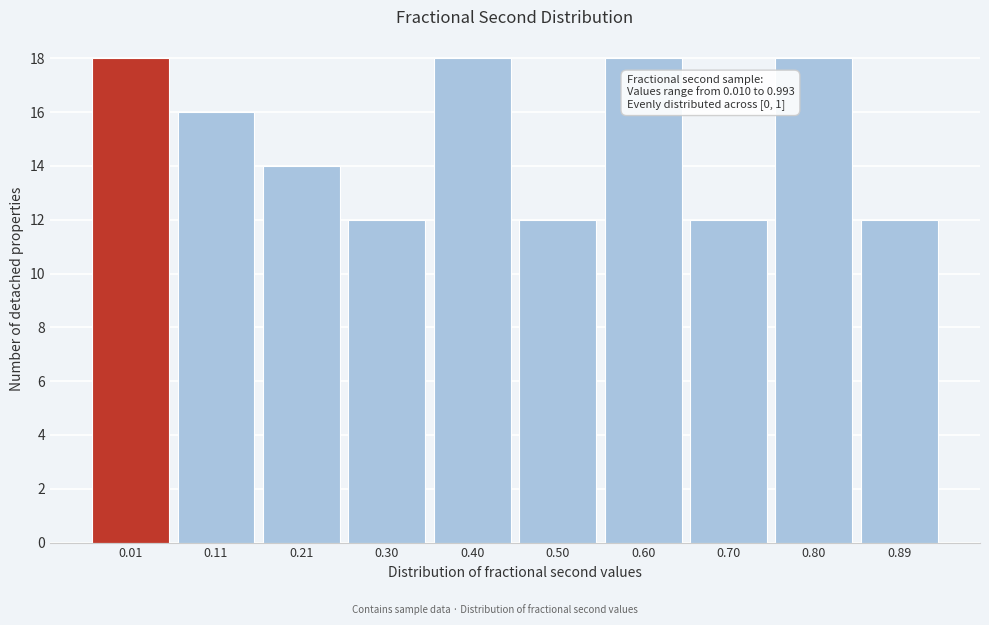

Reading right to left, extract all data points from this chart.

12	18	12	18	12	18	12	14	16	18